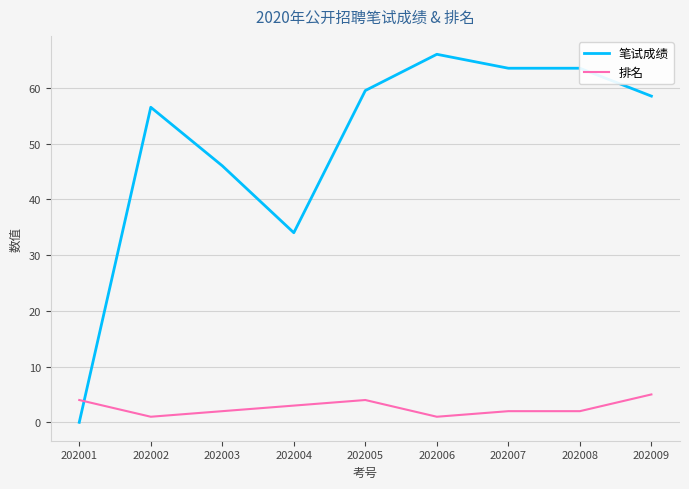

The value of 笔试成绩 at 202005 is 100.2. True or false?

False